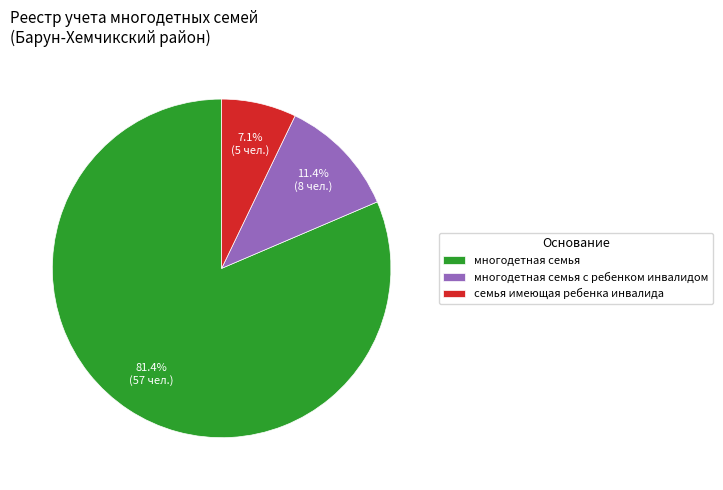

Which category accounts for the majority?

многодетная семья